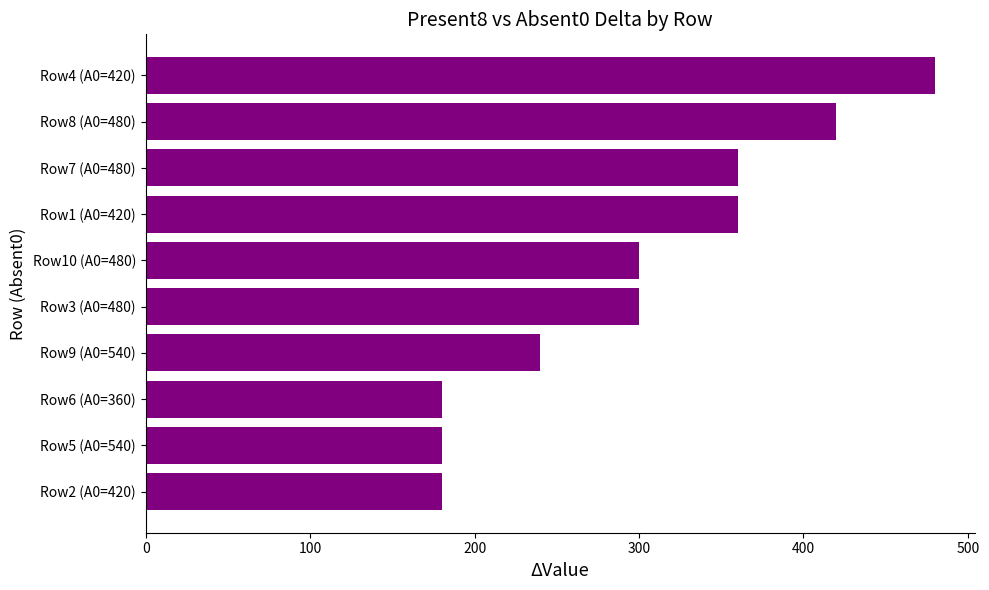

What is the smallest value displayed?

180